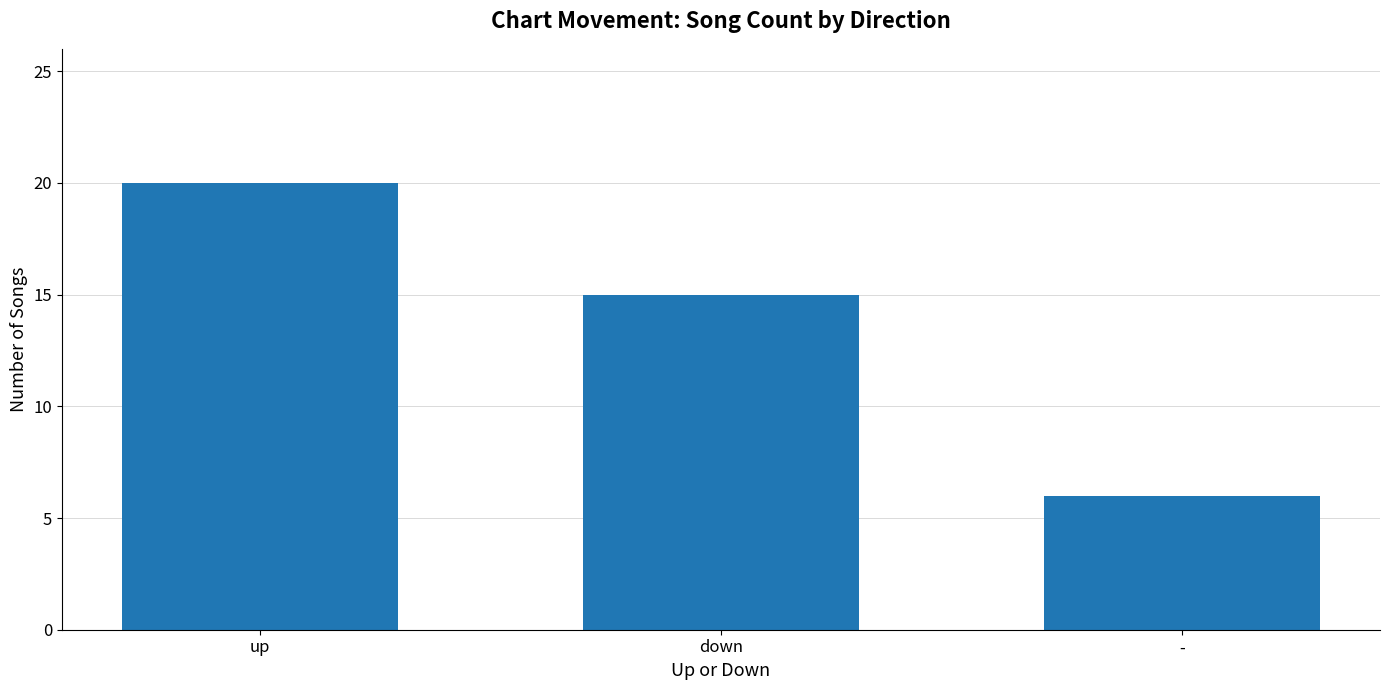

Rank the categories by value from highest to lowest.

up, down, -